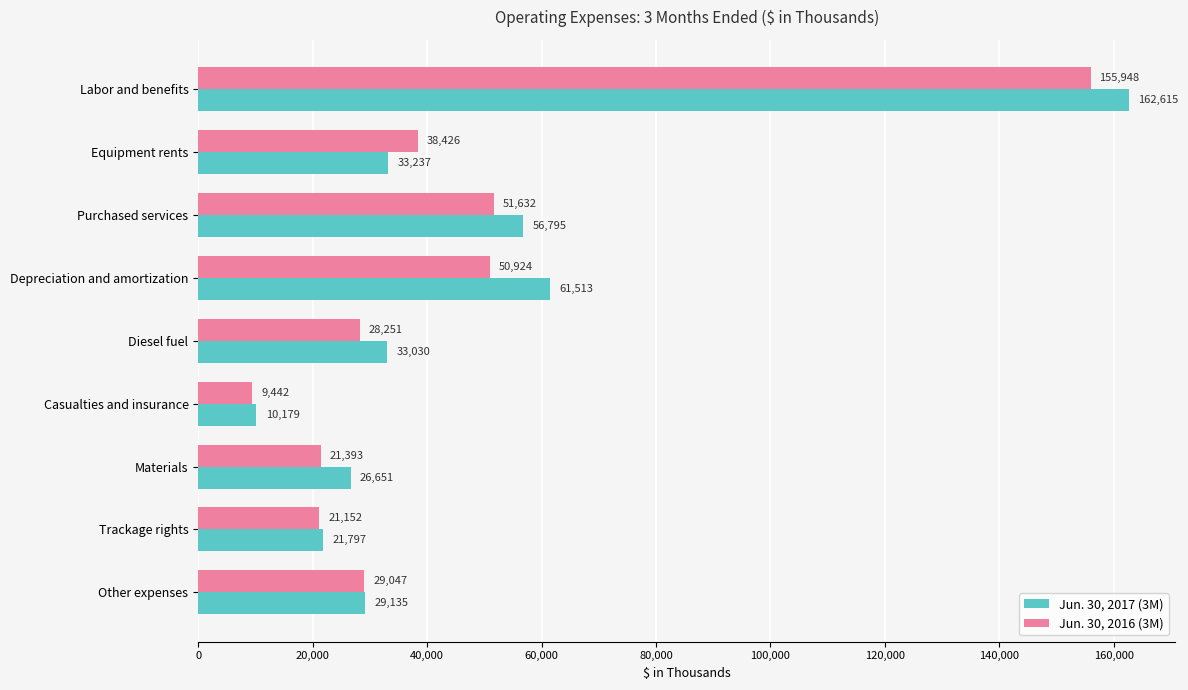

Read the Jun. 30, 2017 (3M) value at Materials.

26651